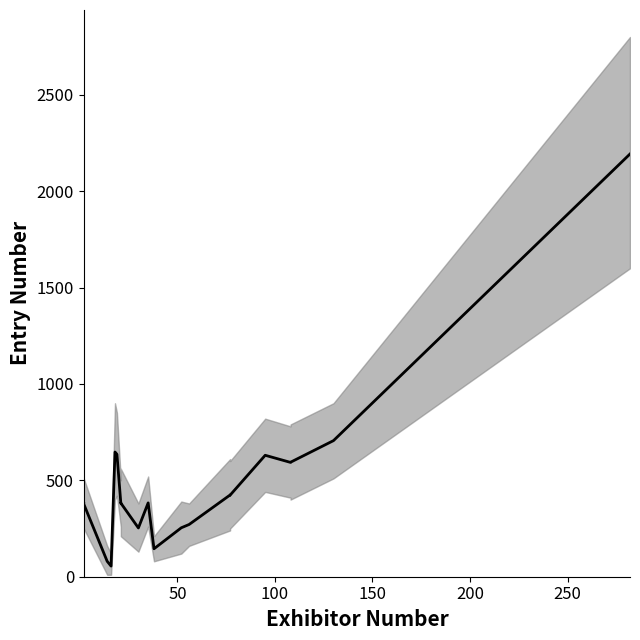

What is the average value?

490